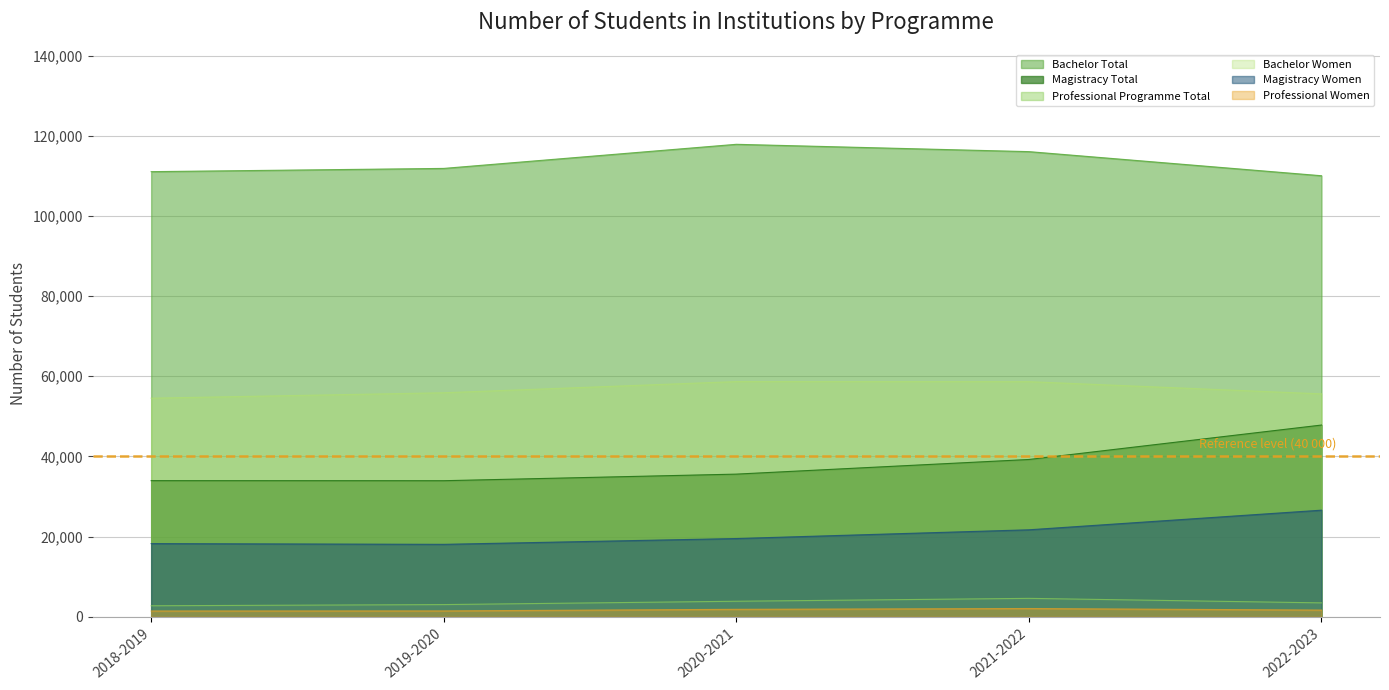

Count the number of categories in the chart.

5